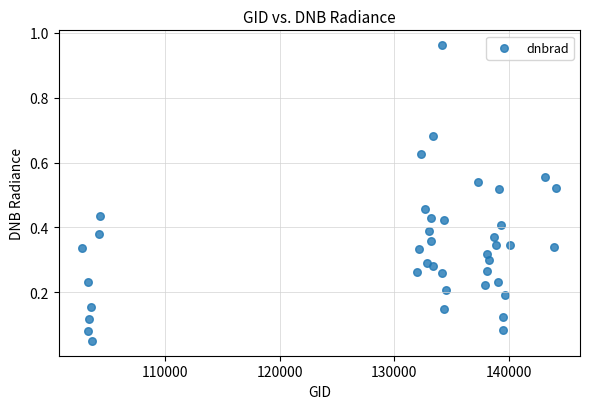

What is the range of Y values (max minus min)?

0.9